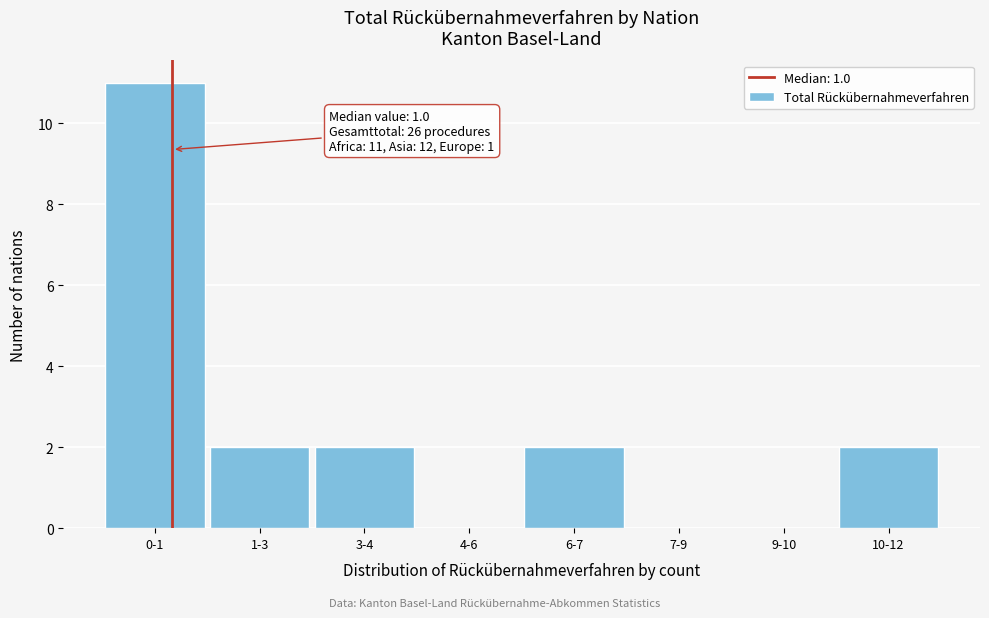

Reading right to left, what are all the values shown in this chart?

10-12=2	9-10=0	7-9=0	6-7=2	4-6=0	3-4=2	1-3=2	0-1=11